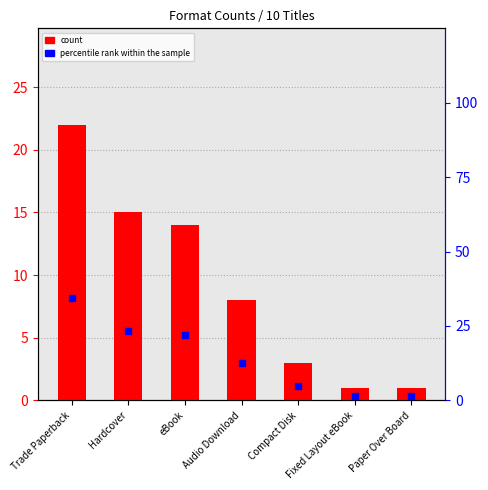

Which series has the widest spread of Y values?

percentile rank within the sample